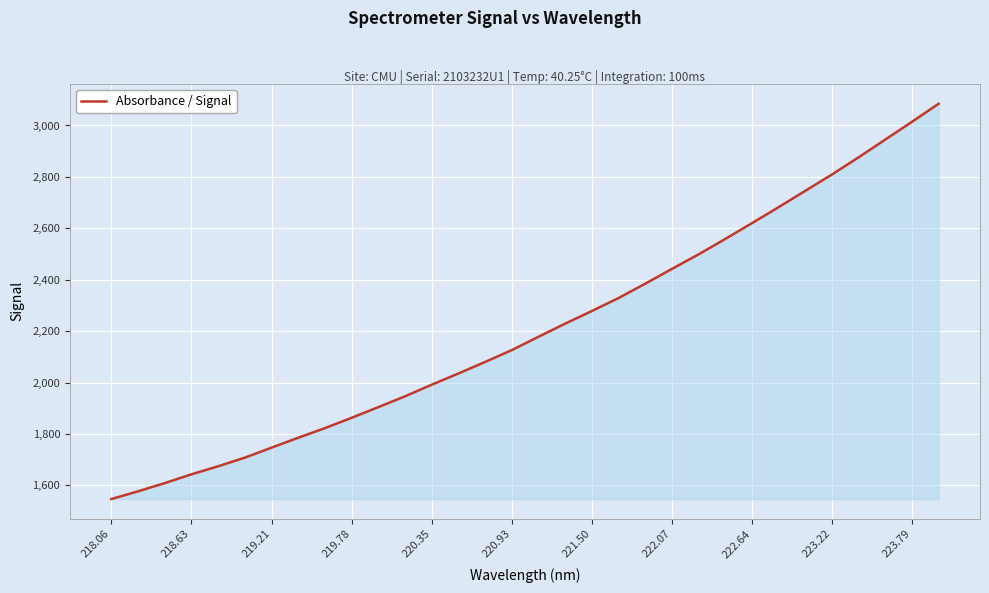

What is the sum of all values?

70738.4